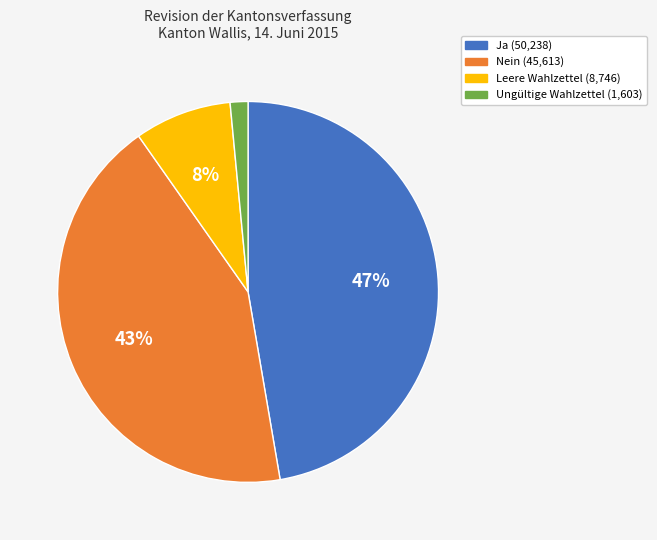

Combined, do Nein and Ja account for over 50%?

Yes